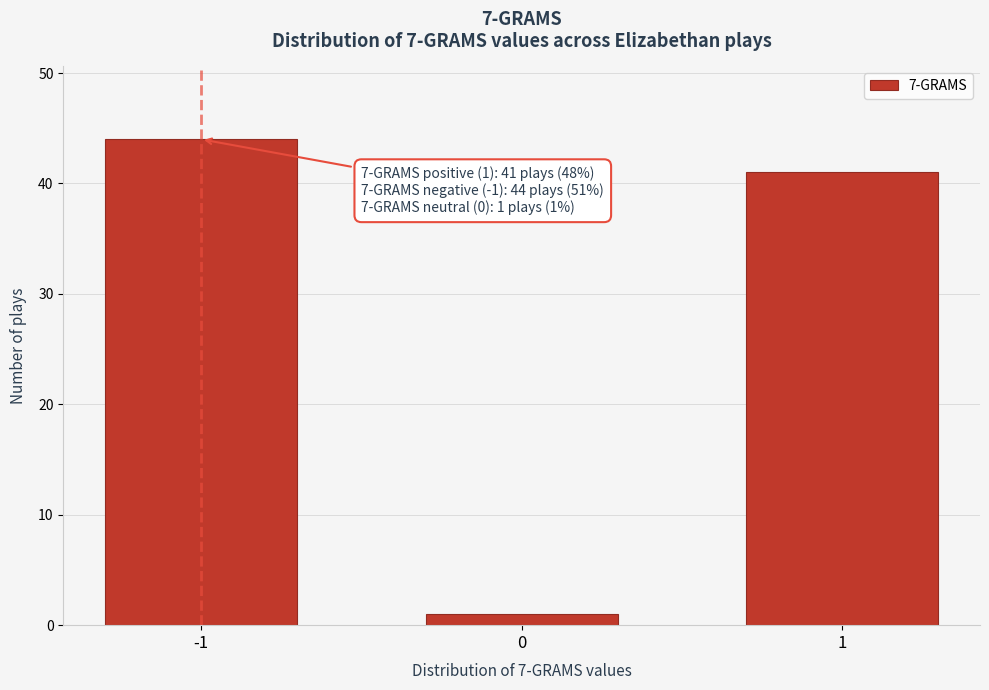

Reading left to right, list all the values displayed in this chart.

-1=44	0=1	1=41